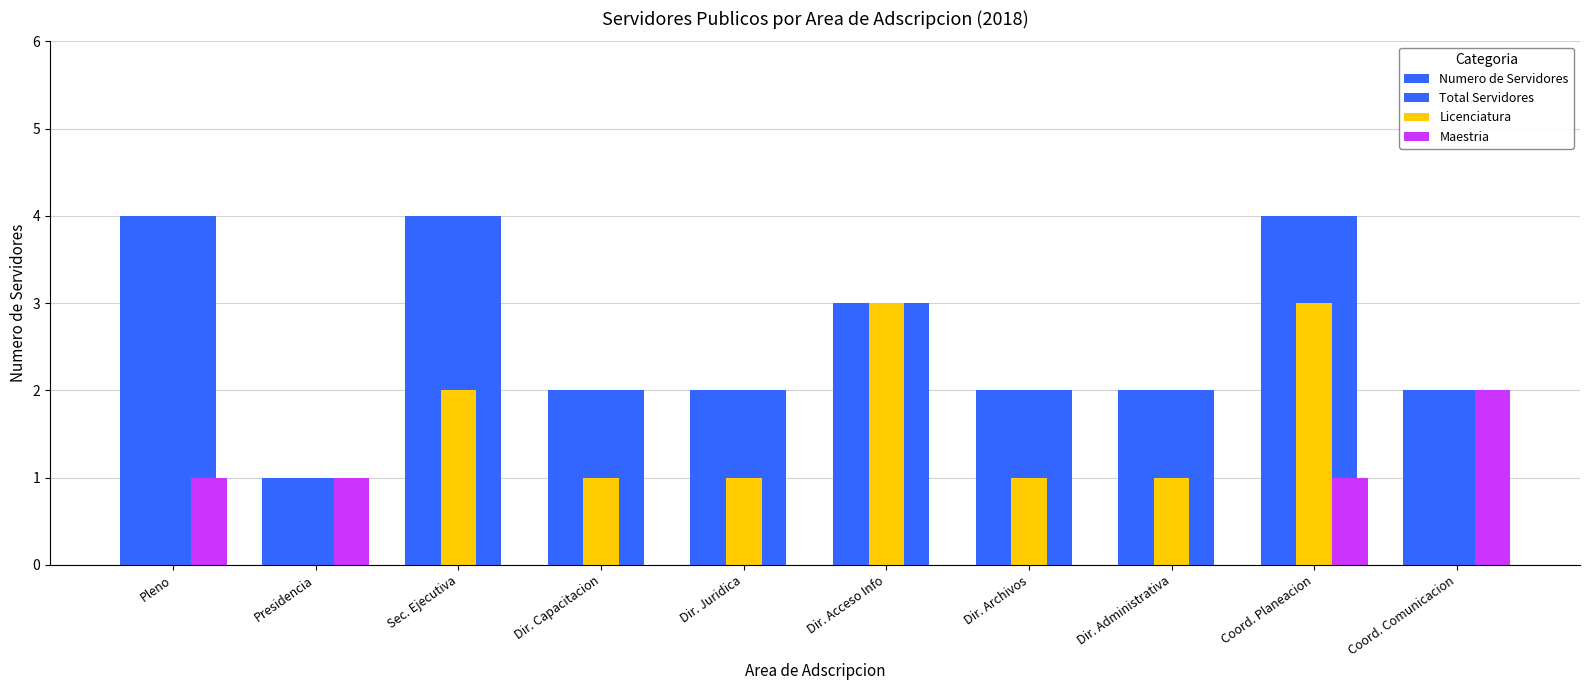

Which has a higher value, Dir. Acceso Info or Coord. Comunicacion?

Dir. Acceso Info